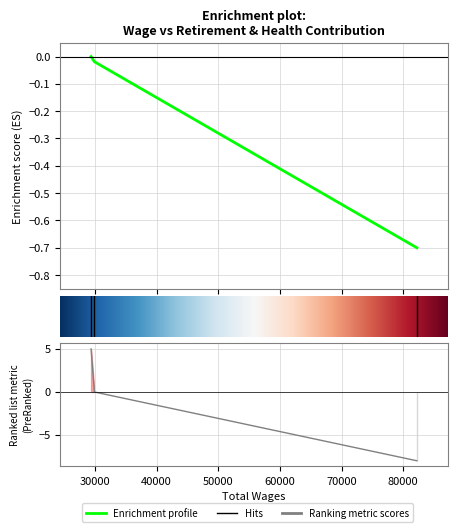

True or false: the data shows -0.3 at 29384.0.

False